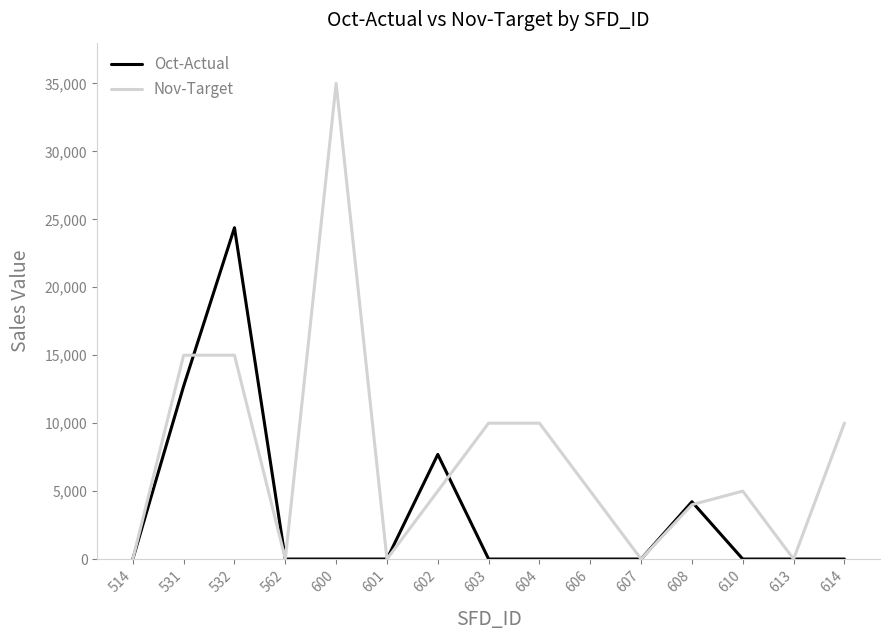

True or false: Oct-Actual has a value of 0 at 607.

True